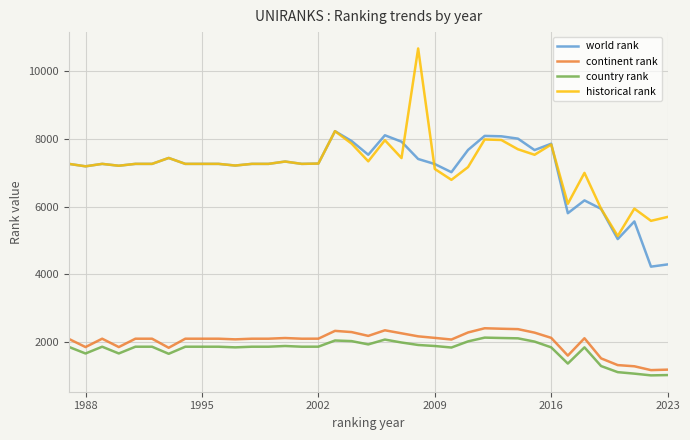

True or false: continent rank and world rank cross at least once.

False